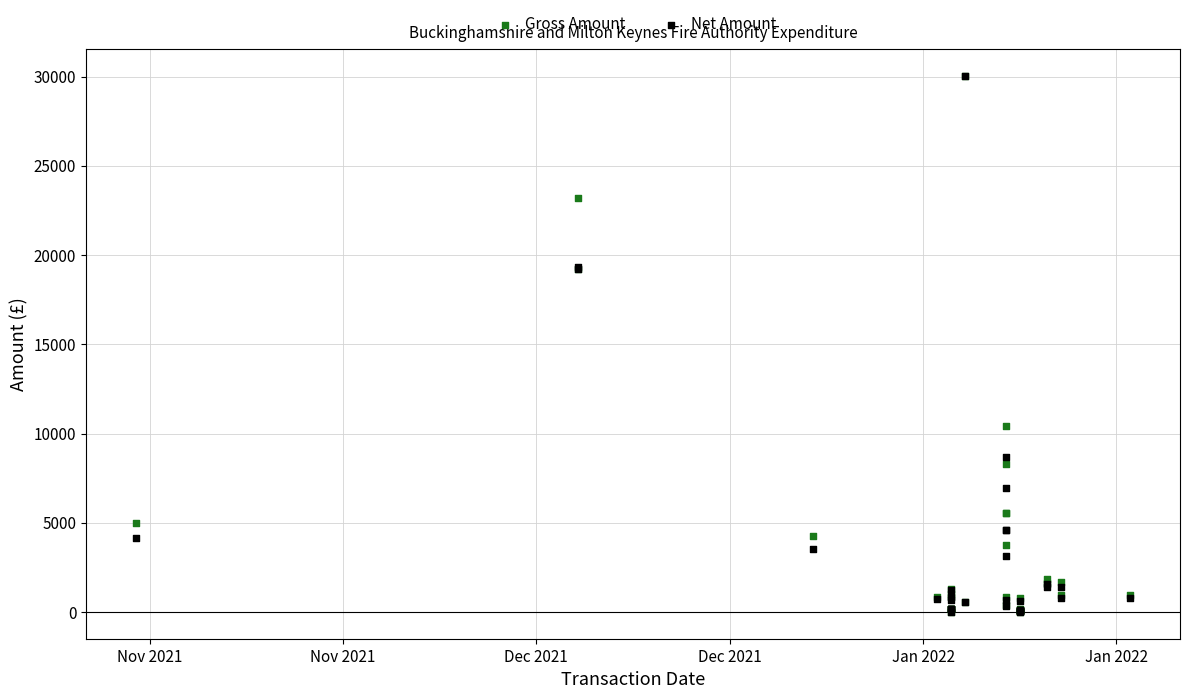

What are all the series names shown in the legend?

Gross Amount, Net Amount